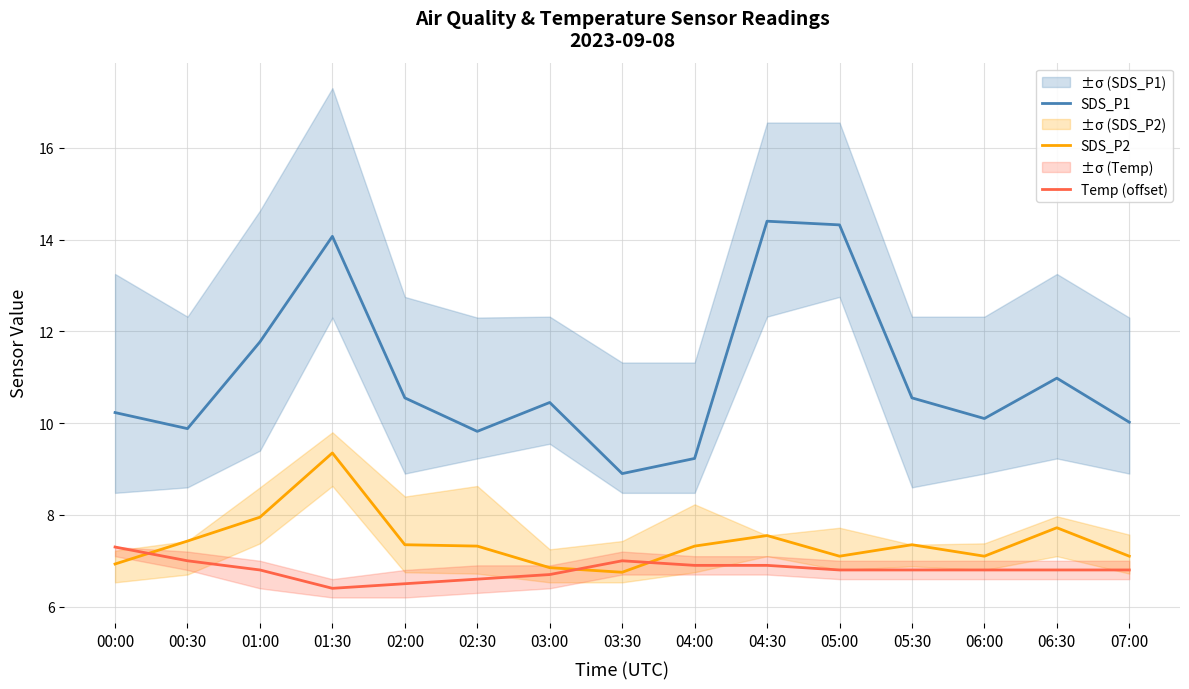

Is this an area chart (filled region under the line)?

No